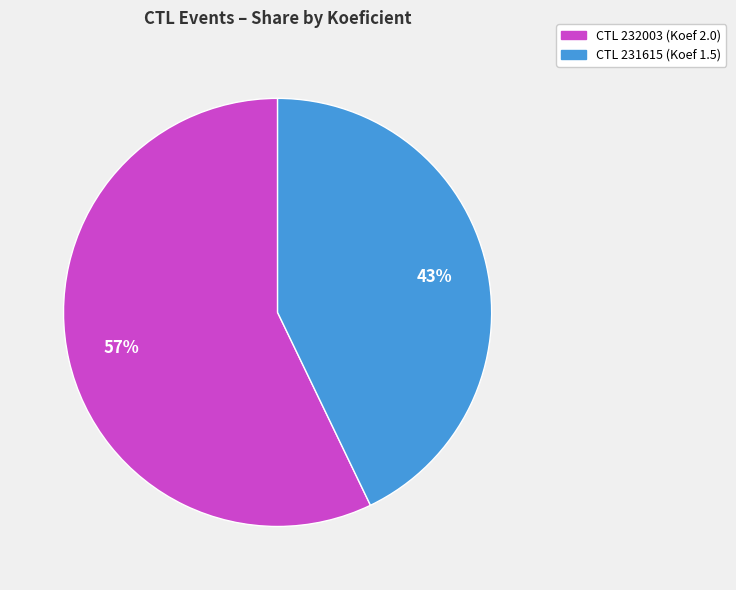

Do CTL 231615 (Koef 1.5) and CTL 232003 (Koef 2.0) together represent more than half of the pie?

Yes